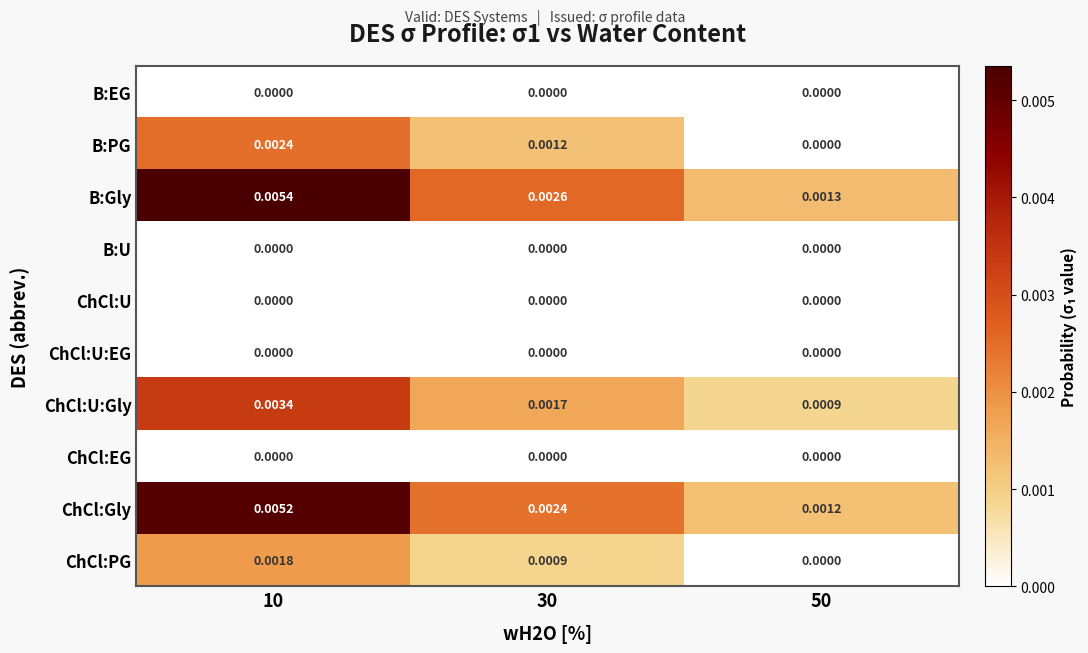

Which series has the largest total across all categories?

B:Gly